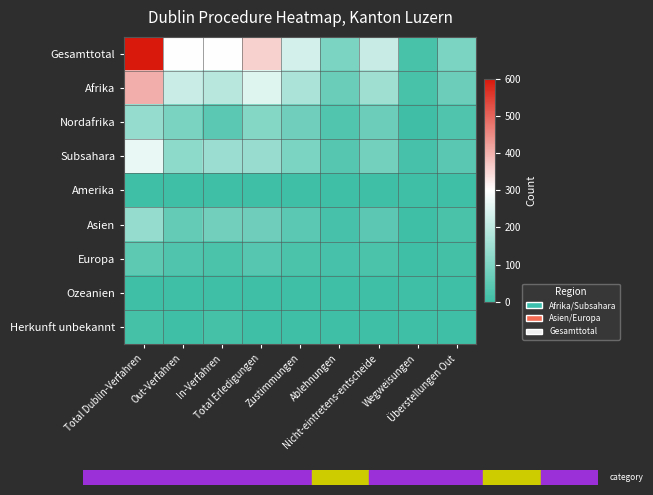

Which has a higher value, Total Erledigungen or Out-Verfahren?

Total Erledigungen